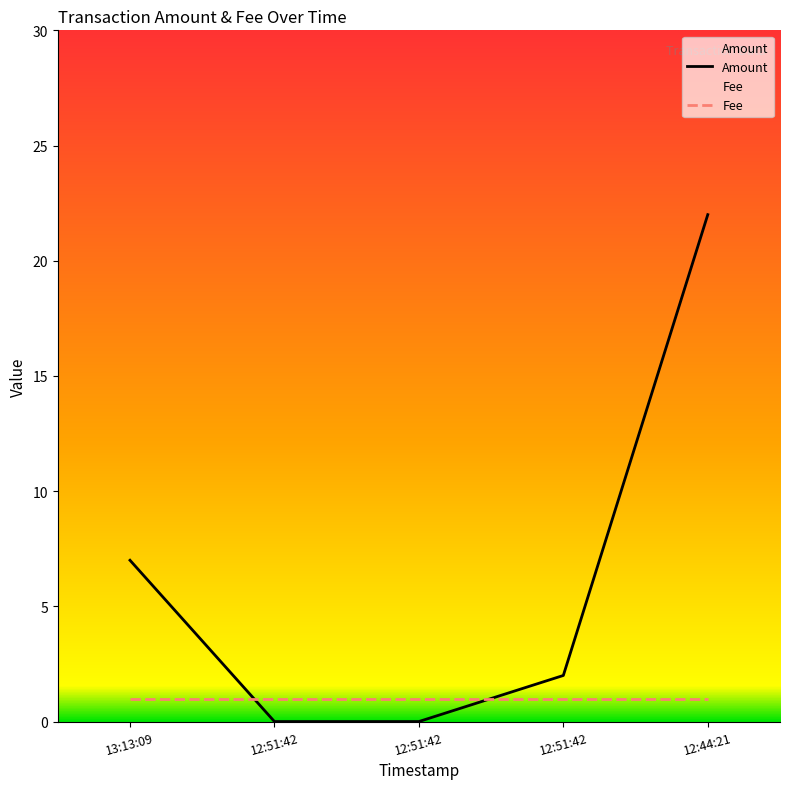

What is the sum of all values?

31